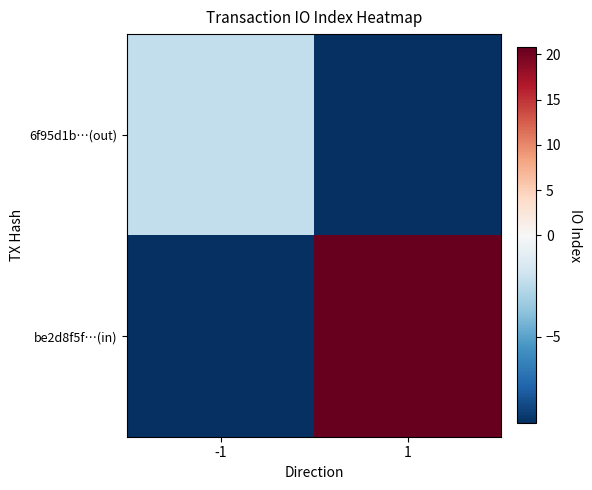

Which series has the largest range (max minus min)?

be2d8f5f…(in)